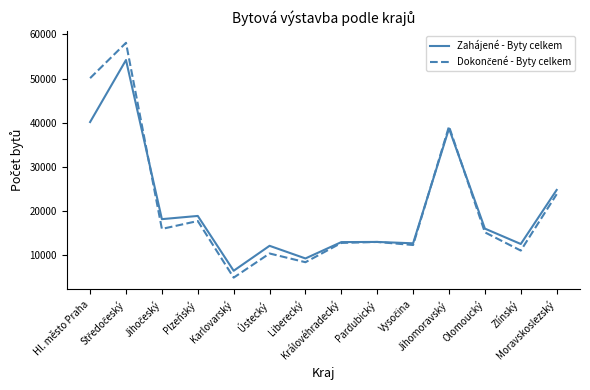

What is the smallest value displayed?

4929